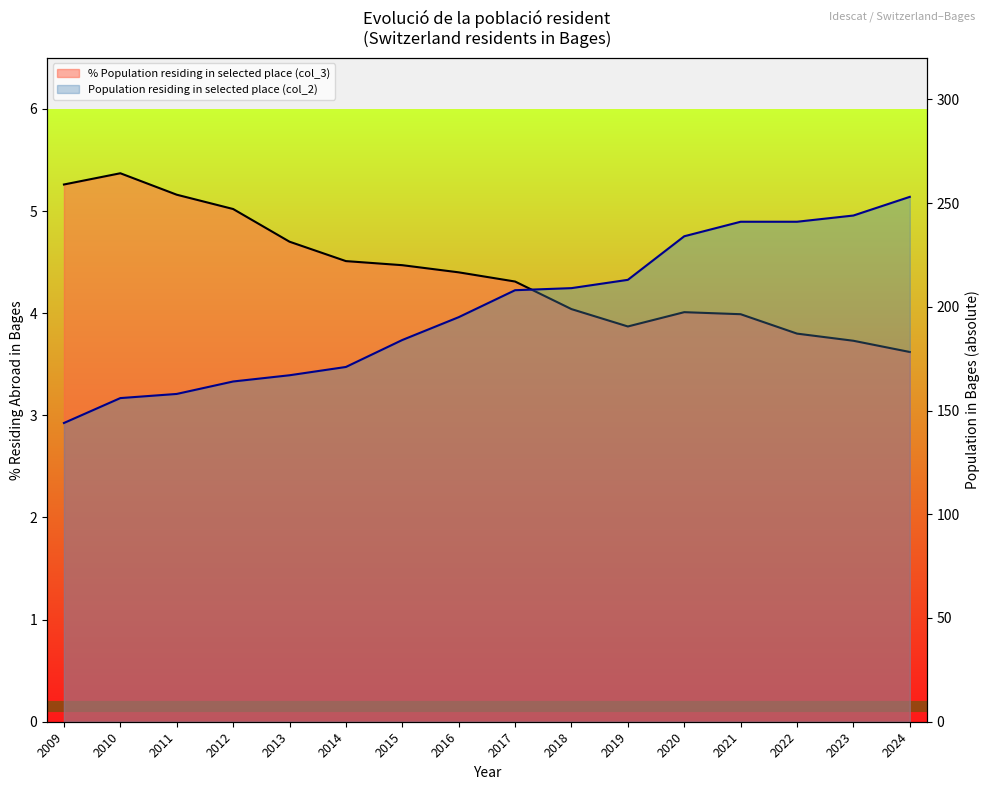

At which label does Population residing in selected place (col_2) reach its peak?

2024